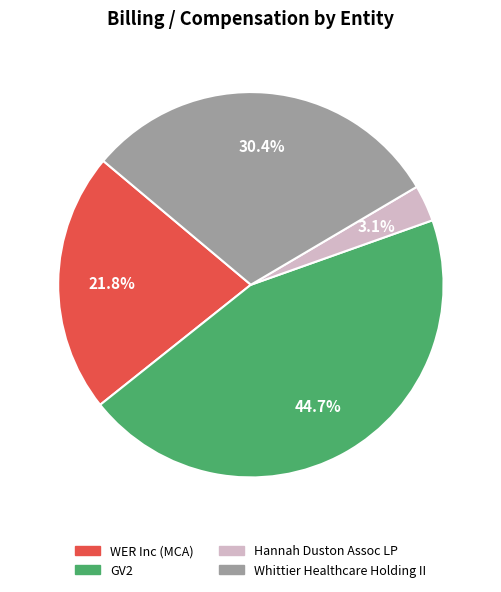

What is the ratio of the value at Whittier Healthcare Holding II to the value at GV2?

0.7